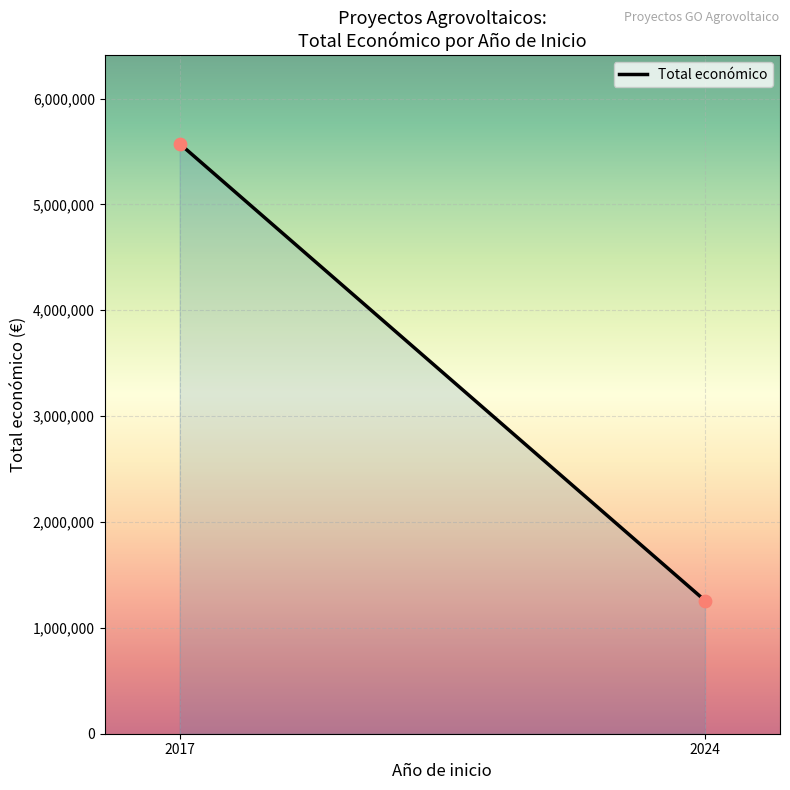

What is the minimum value shown in the chart?

1258267.0